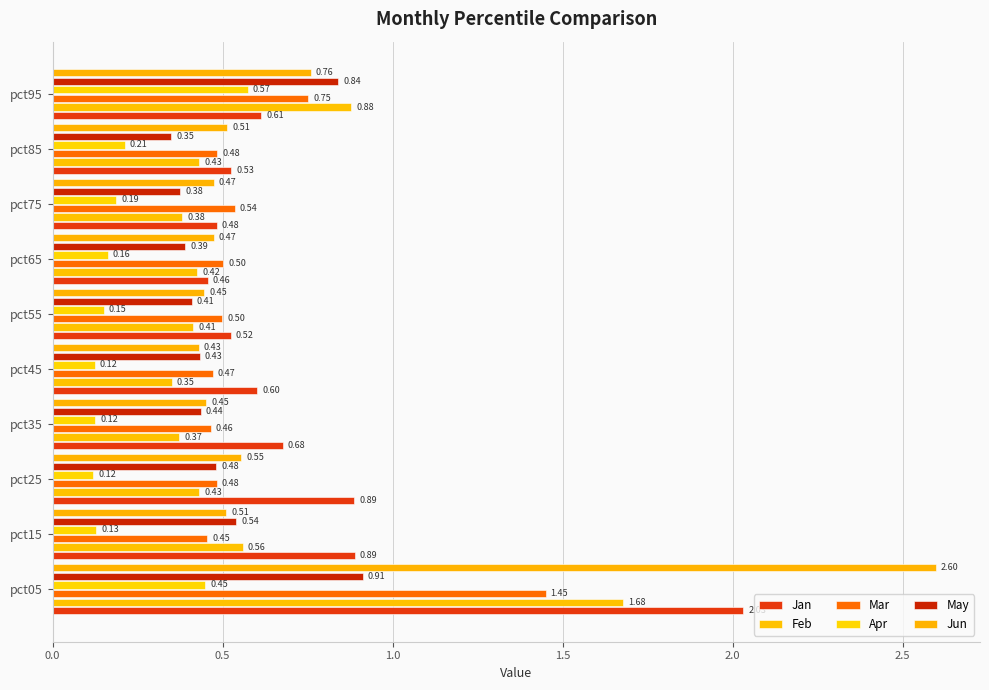

What is the value of the Feb bar at the 9th from the left?

0.4